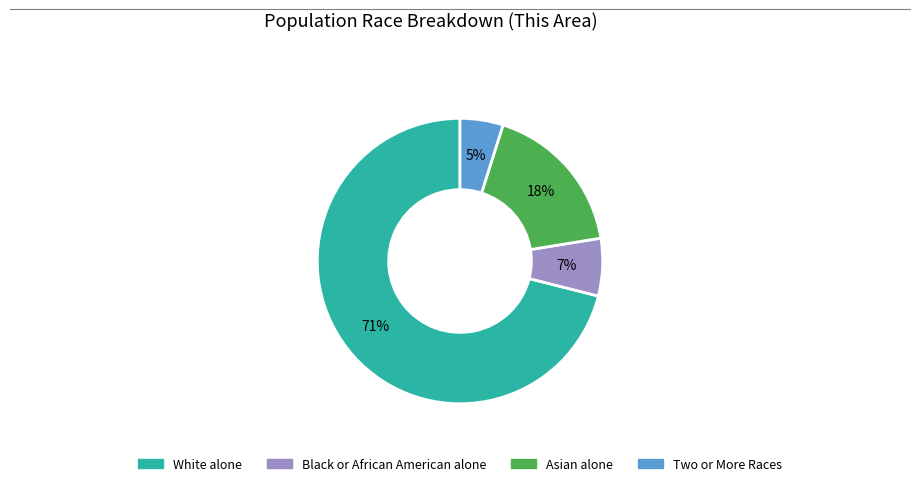

What percentage is the Two or More Races slice, to the nearest percent?

5%